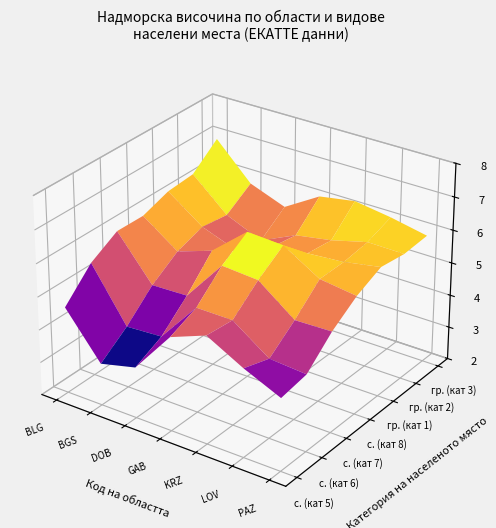

At 5, list the series in order from smallest to largest.

BGS, DOB, KRZ, PAZ, BLG, GAB, LOV